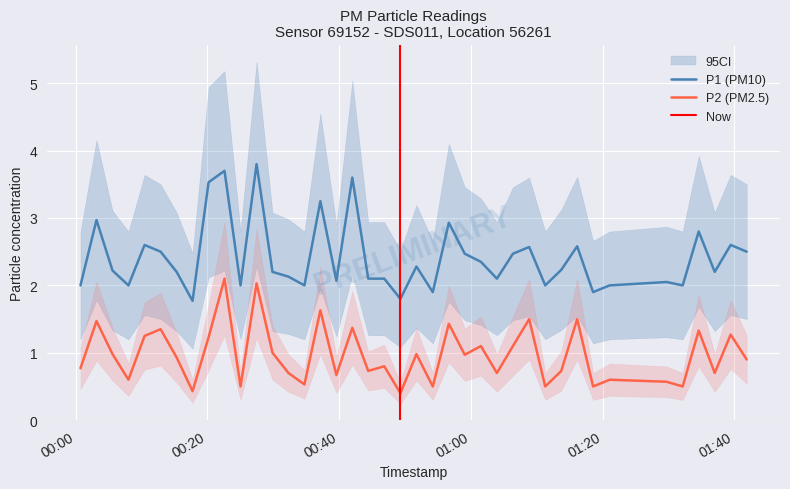

How many distinct data groups are displayed?

2